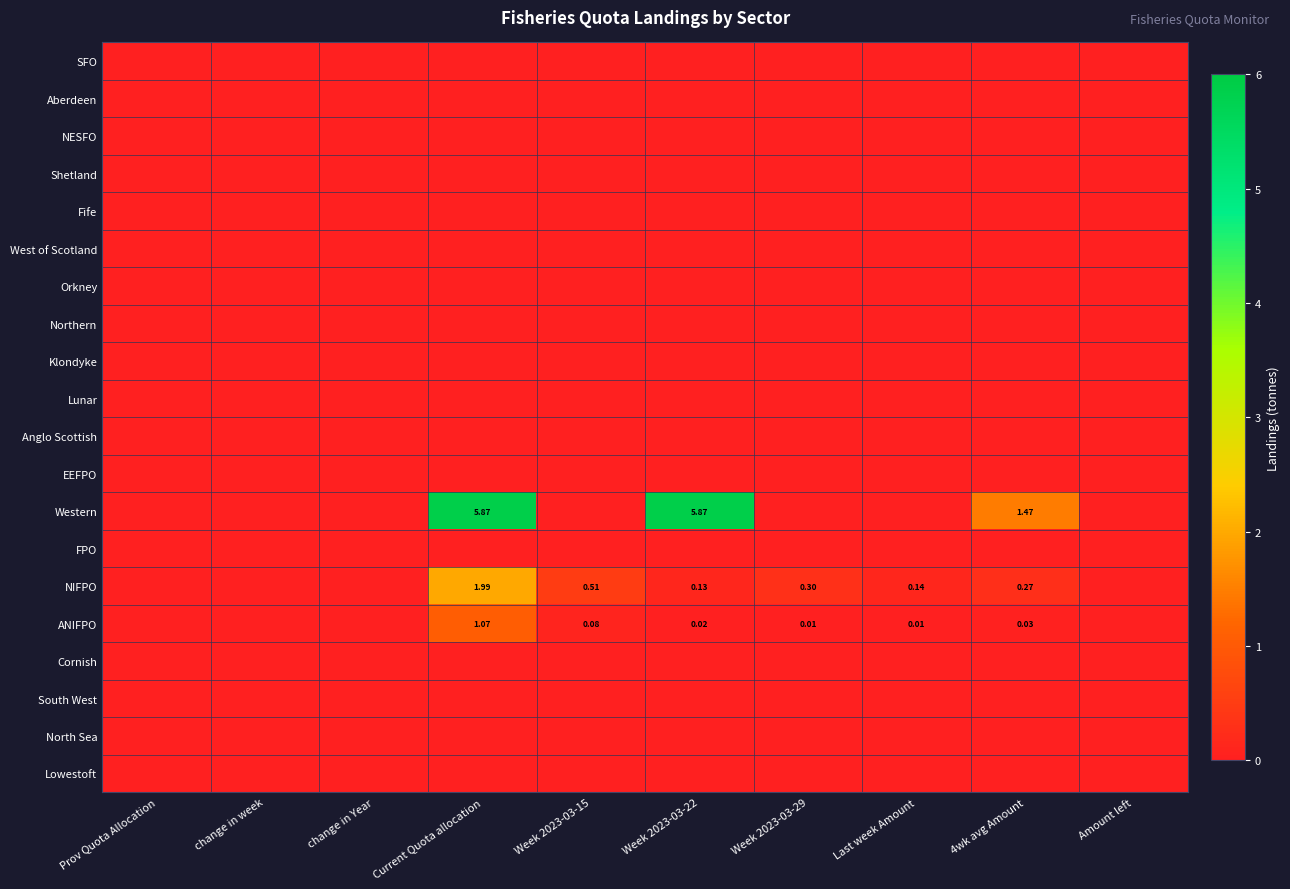

How many distinct data groups are displayed?

20